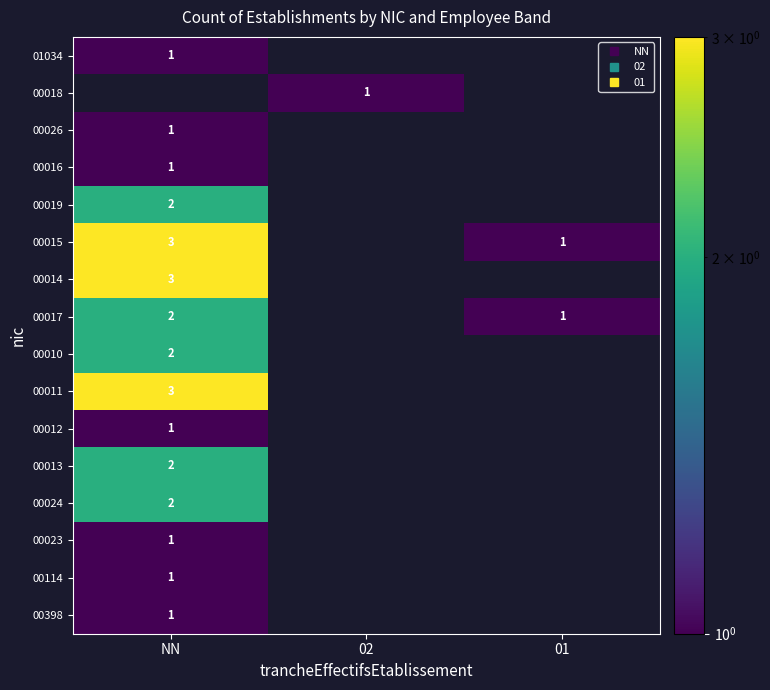

At how many categories does at least one series exceed 1?

1